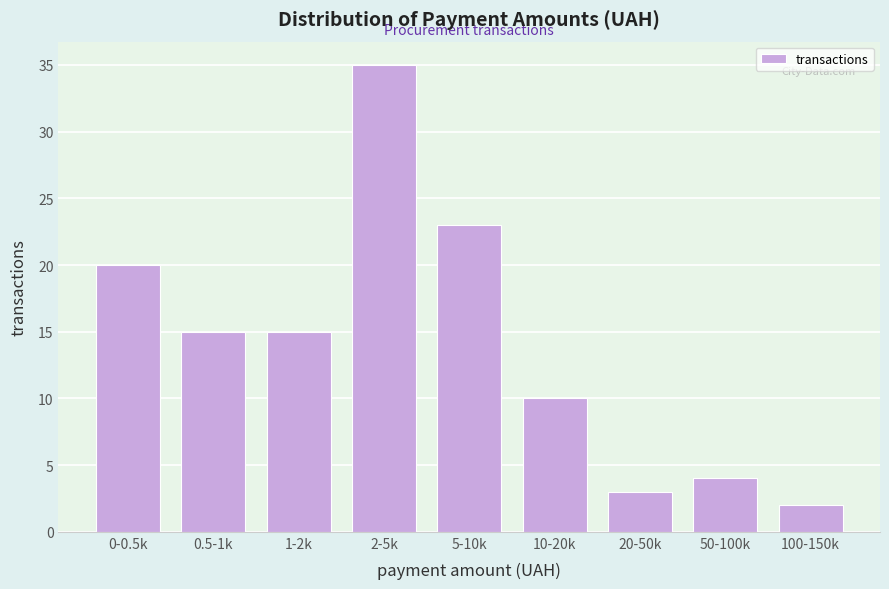

Reading right to left, list all the values displayed in this chart.

2	4	3	10	23	35	15	15	20